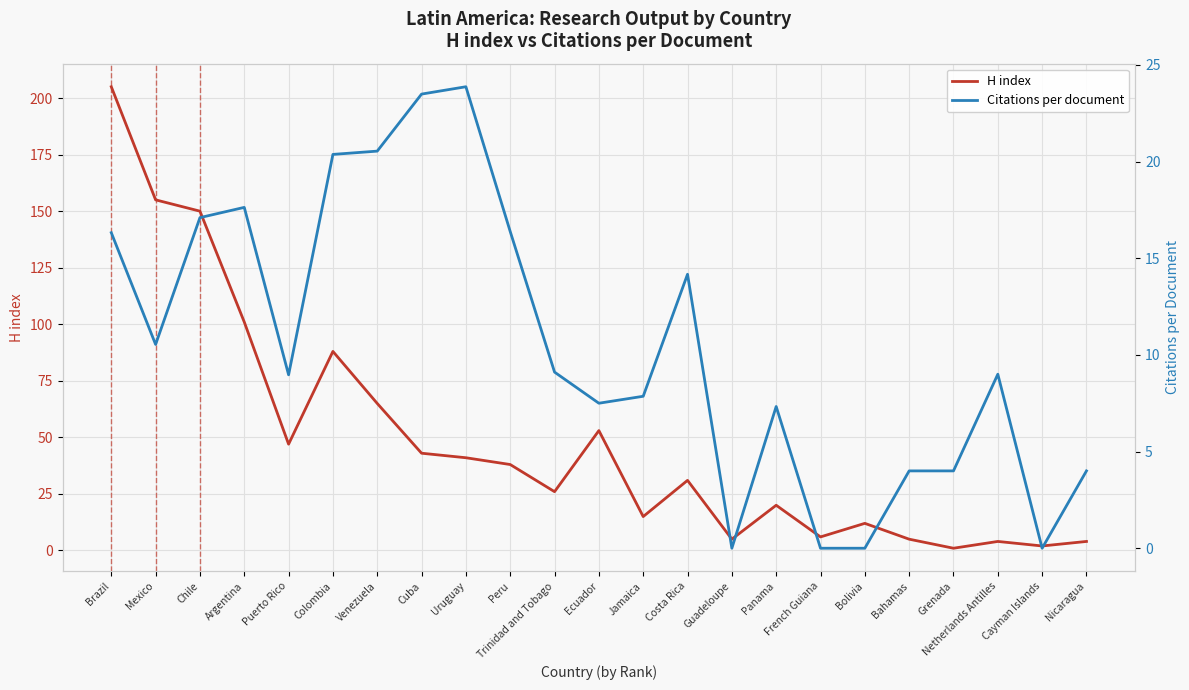

Reading left to right, extract all data points from this chart.

H index: Brazil=205.0	Mexico=155.0	Chile=150.0	Argentina=101.0	Puerto Rico=47.0	Colombia=88.0	Venezuela=65.0	Cuba=43.0	Uruguay=41.0	Peru=38.0	Trinidad and Tobago=26.0	Ecuador=53.0	Jamaica=15.0	Costa Rica=31.0	Guadeloupe=5.0	Panama=20.0	French Guiana=6.0	Bolivia=12.0	Bahamas=5.0	Grenada=1.0	Netherlands Antilles=4.0	Cayman Islands=2.0	Nicaragua=4.0
Citations per document: Brazil=16.3	Mexico=10.5	Chile=17.1	Argentina=17.6	Puerto Rico=9.0	Colombia=20.4	Venezuela=20.5	Cuba=23.5	Uruguay=23.9	Peru=16.4	Trinidad and Tobago=9.1	Ecuador=7.5	Jamaica=7.9	Costa Rica=14.2	Guadeloupe=0.0	Panama=7.3	French Guiana=0.0	Bolivia=0.0	Bahamas=4.0	Grenada=4.0	Netherlands Antilles=9.0	Cayman Islands=0.0	Nicaragua=4.0